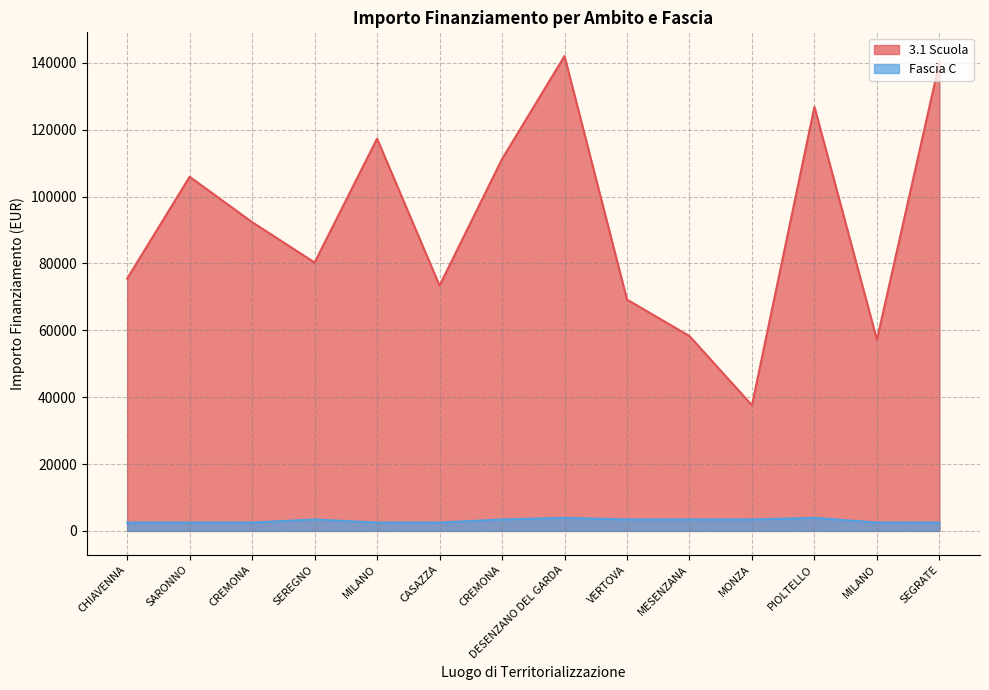

What is the label of the 9th point from the right?

CASAZZA